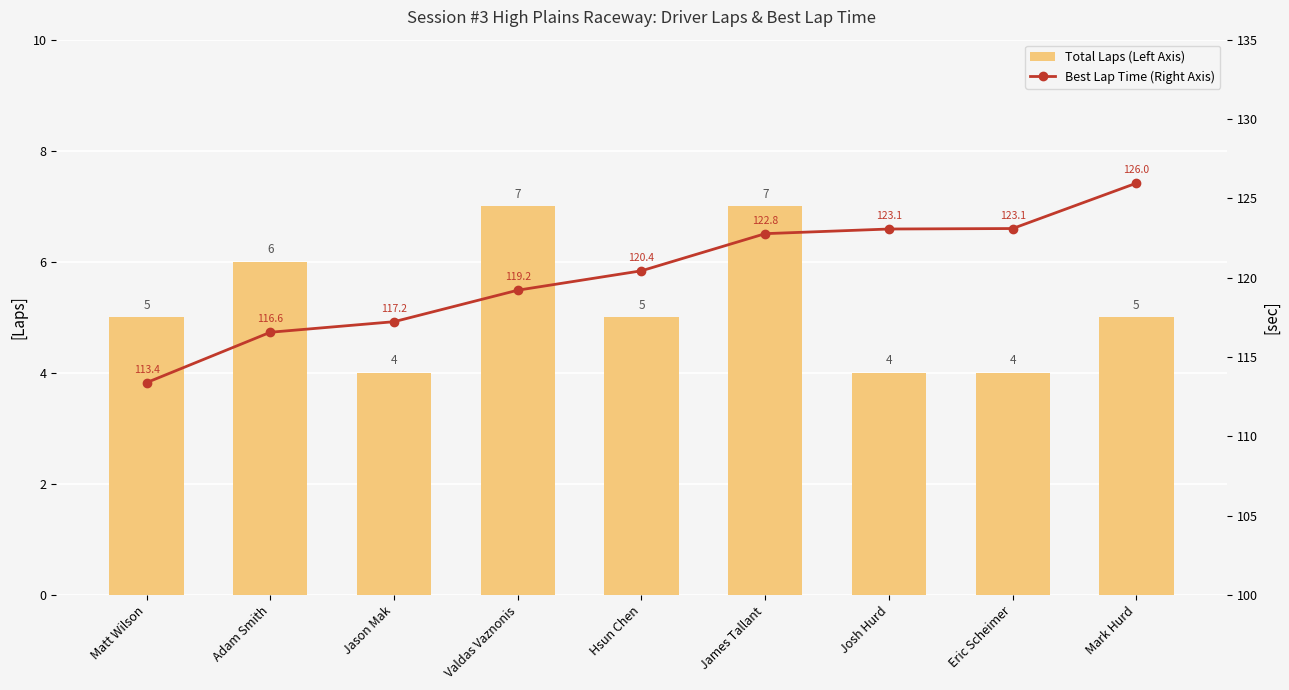

What is the average value of the Best Lap Time (Right Axis) series?

120.2